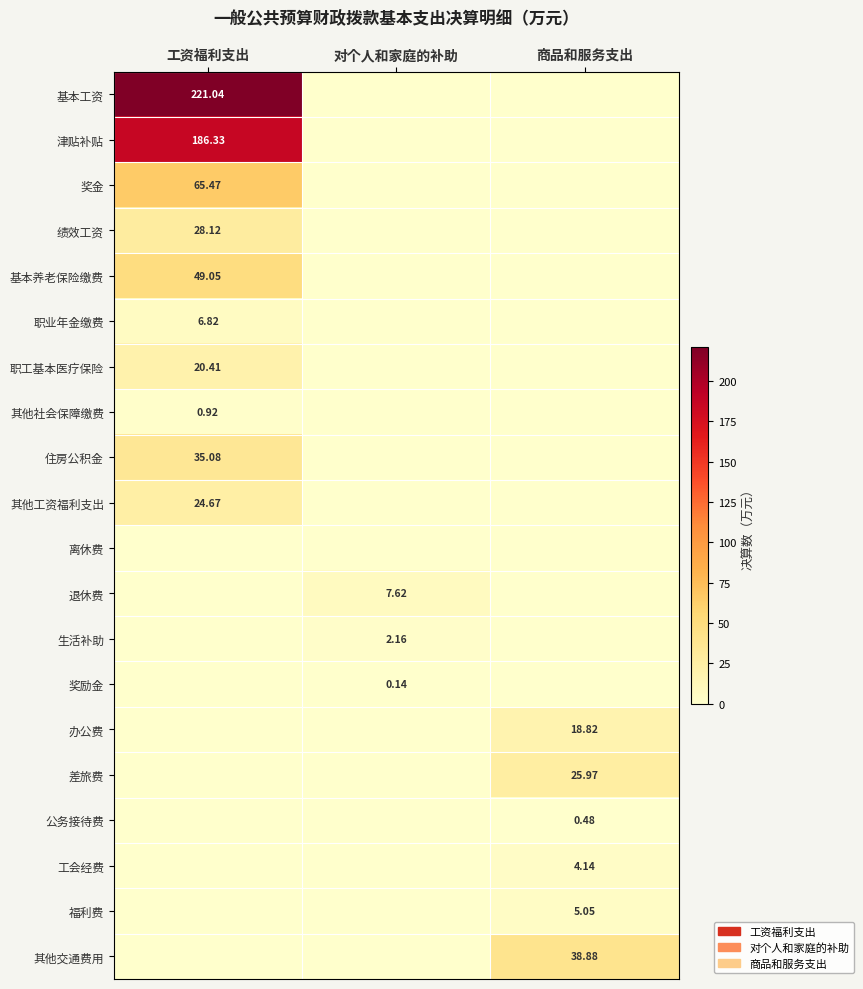

How many positive values does the 其他交通费用 series have?

1